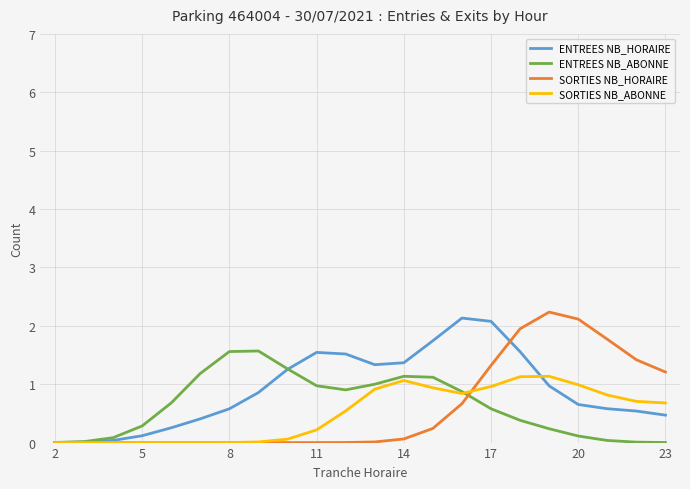

What is the maximum value for SORTIES NB_HORAIRE?

2.2